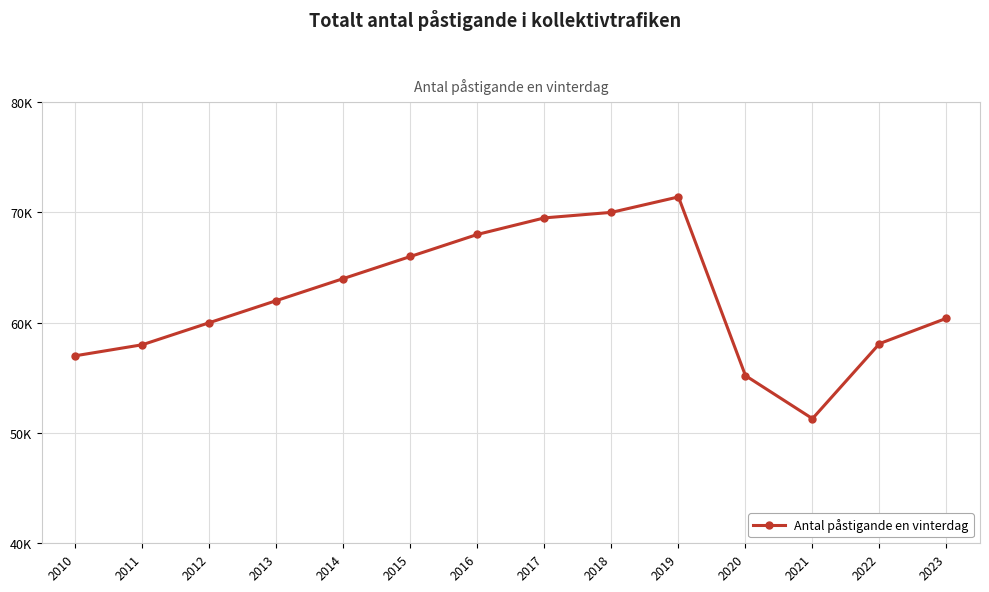

What is the ratio of the value at 2015 to the value at 2016?

1.0